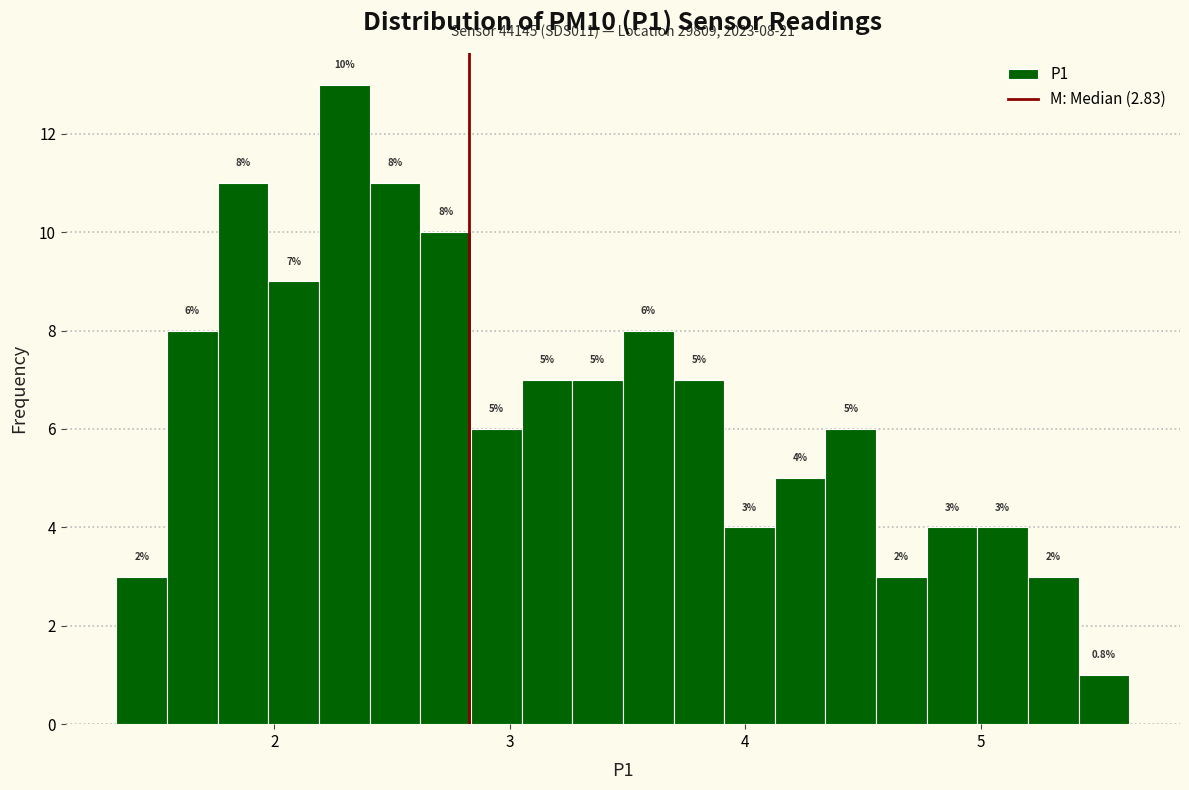

Around what value on the x-axis is the tallest bar? Give the approximate position of its centre, as read against the axis.

2.3